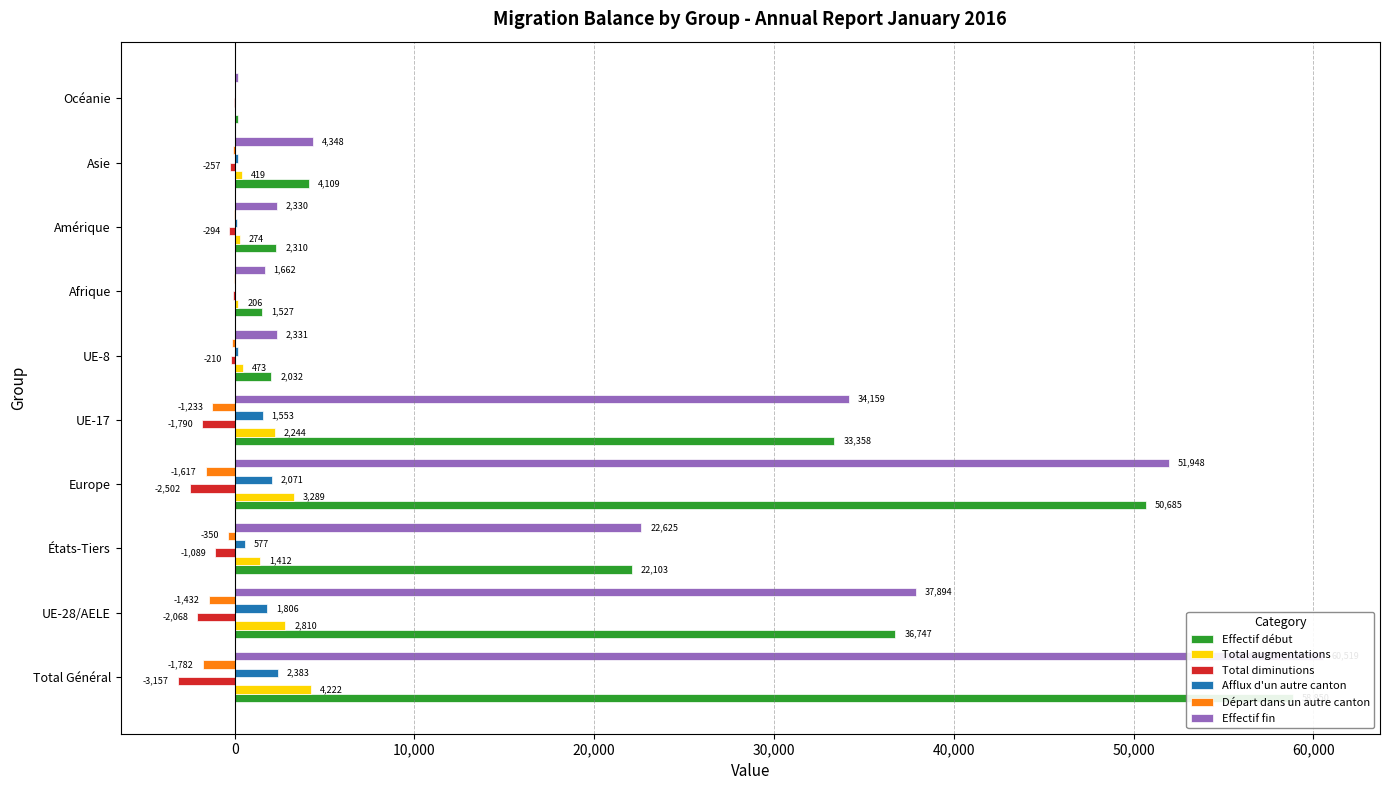

Rank the series by their maximum value, from lowest to highest.

Total diminutions, Départ dans un autre canton, Afflux d'un autre canton, Total augmentations, Effectif début, Effectif fin